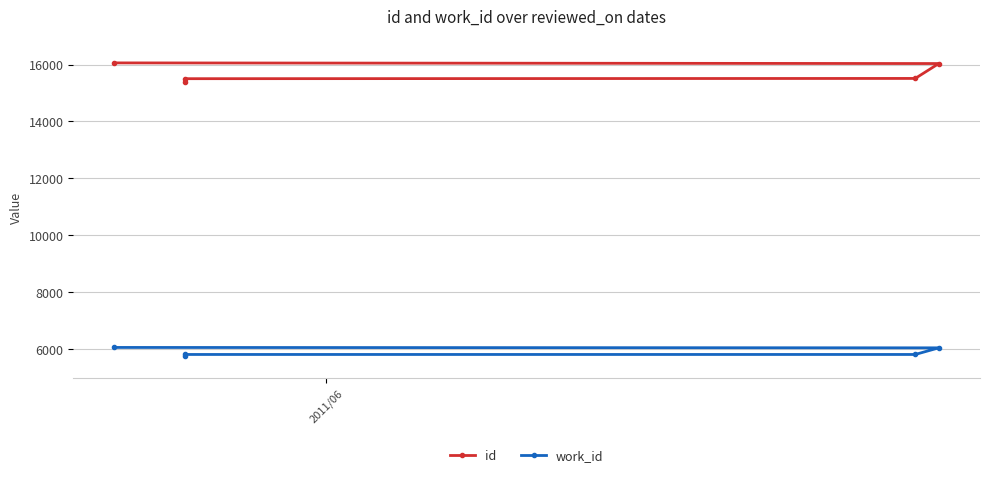

Is it true that work_id equals 1356 at 2?

False